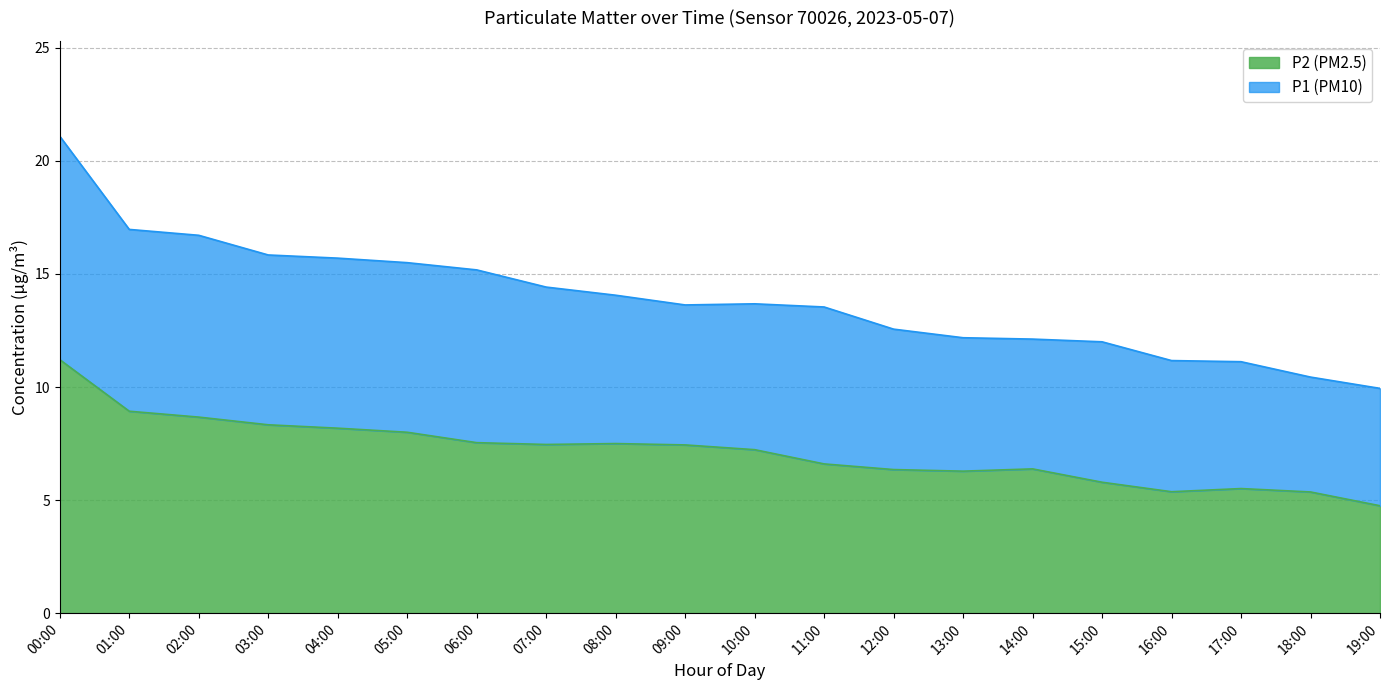

Rank the series by their average value, from lowest to highest.

P2 (PM2.5), P1 (PM10)